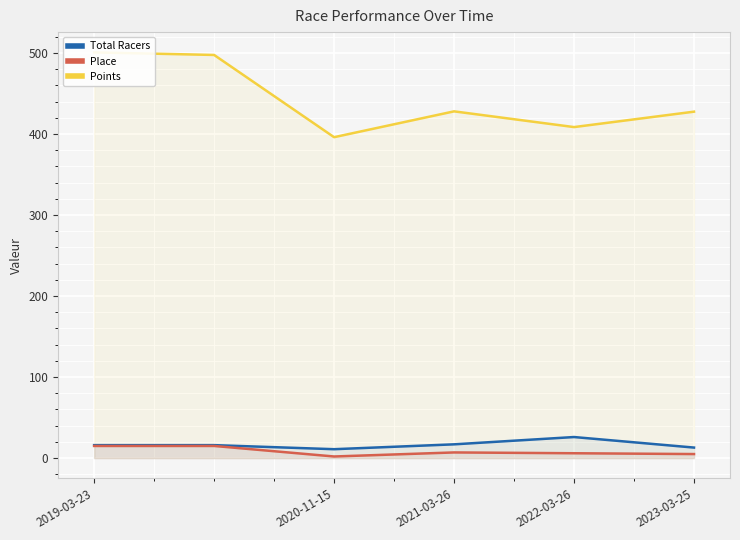

Which series has the widest spread of values?

Points